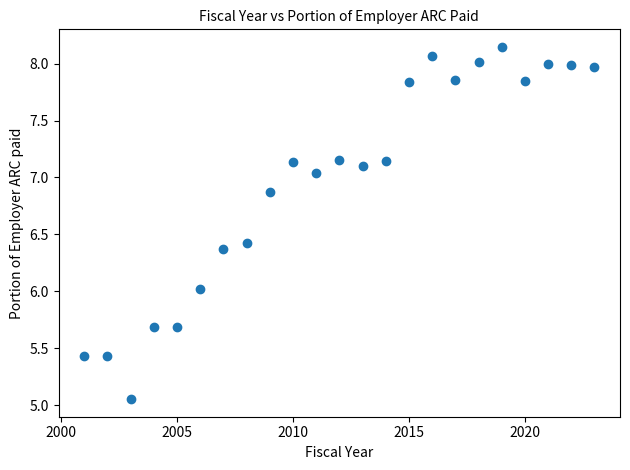

What is the range of X values (max minus min)?

22.0